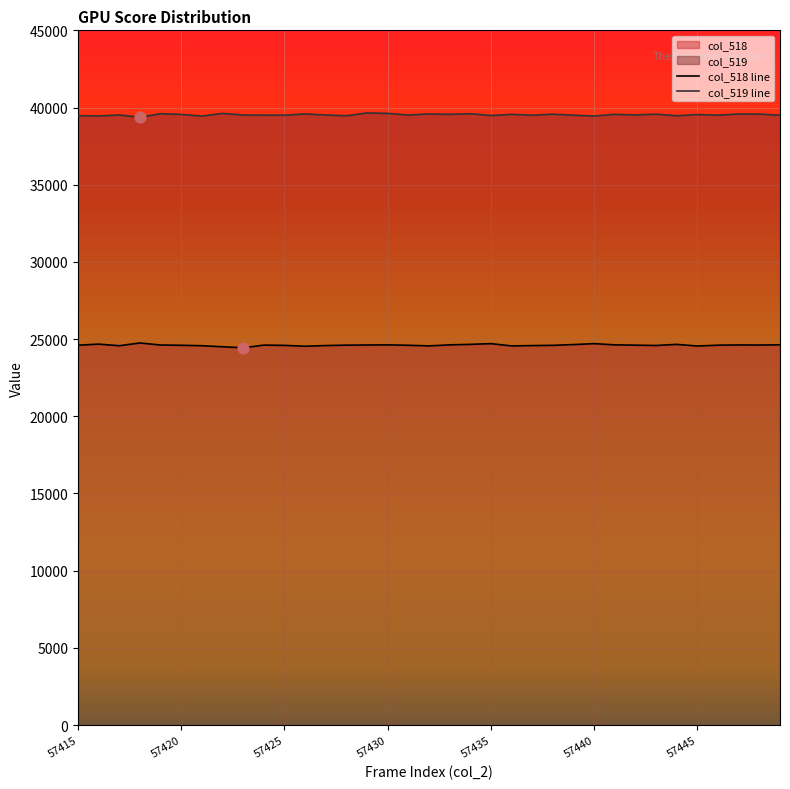

At how many categories does at least one series exceed 31311?

35